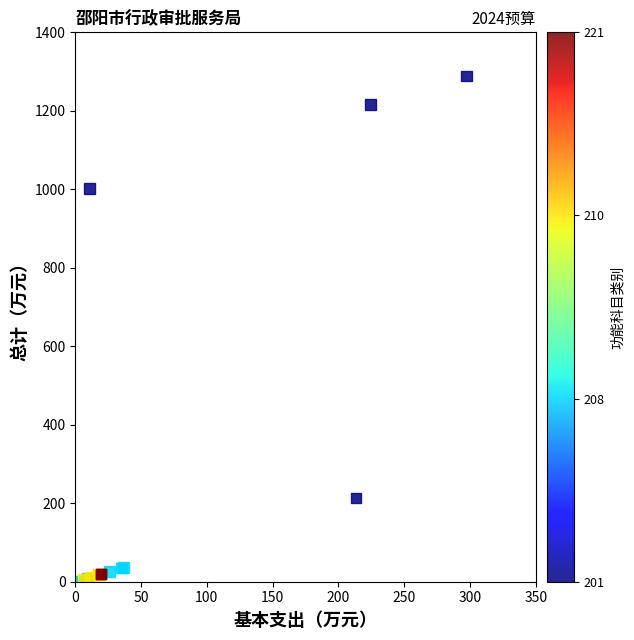

What Y value in the scatter plot is closest to 644?

1001.8